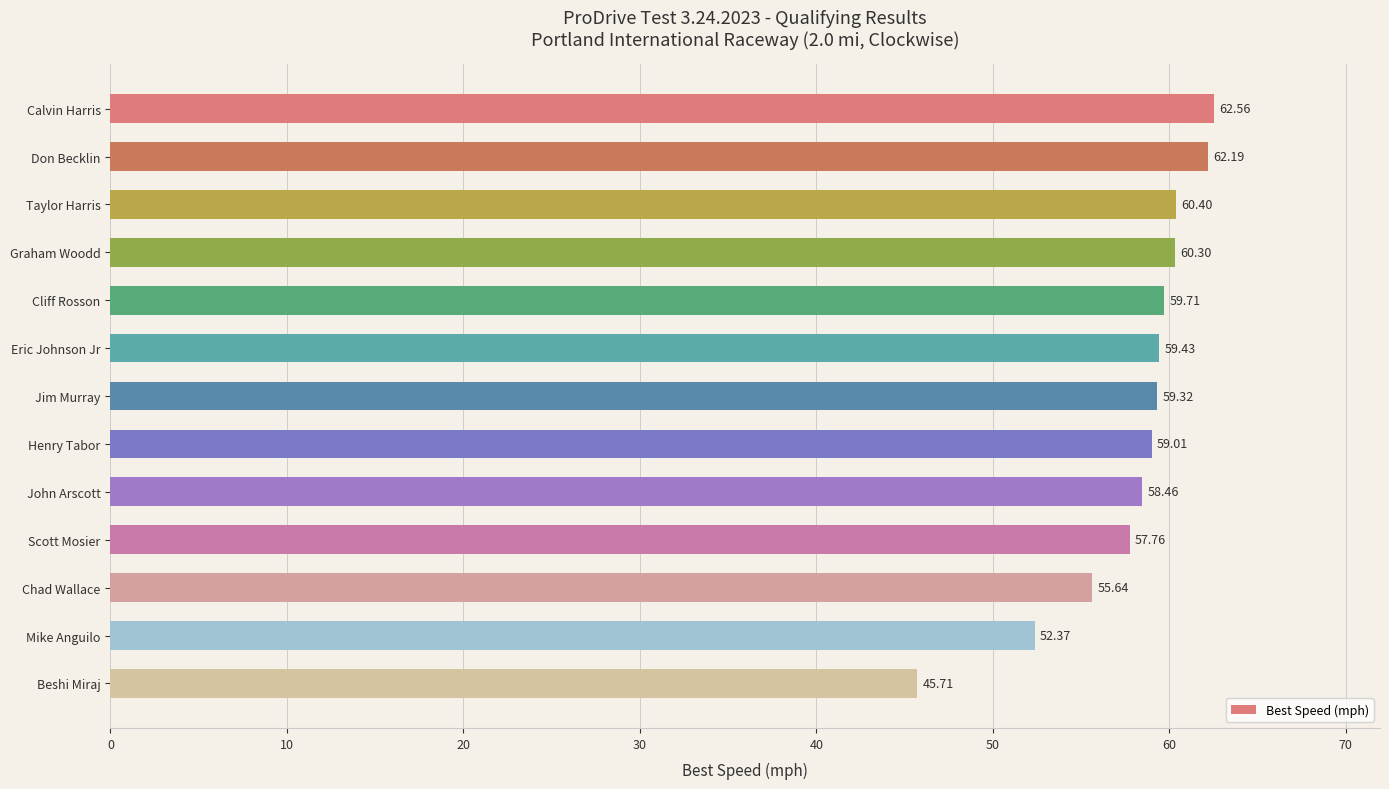

What is the label of the 10th bar from the top?

Scott Mosier